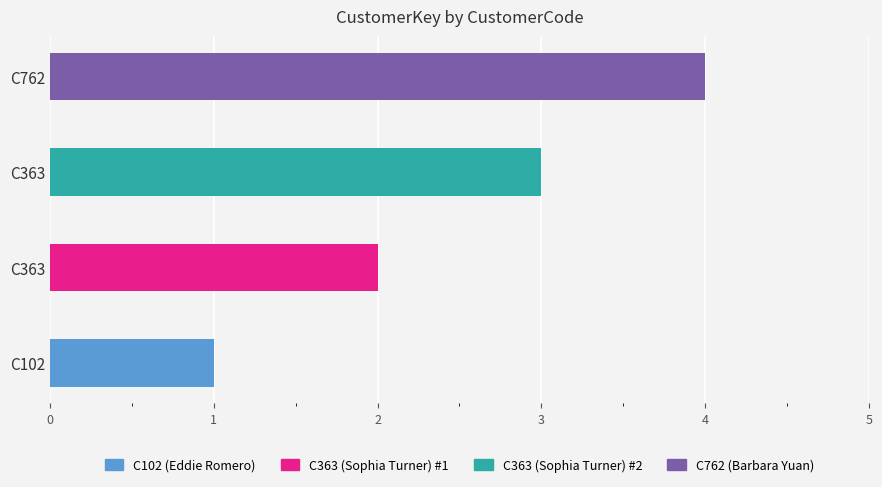

At which label is the value closest to 2?

C363